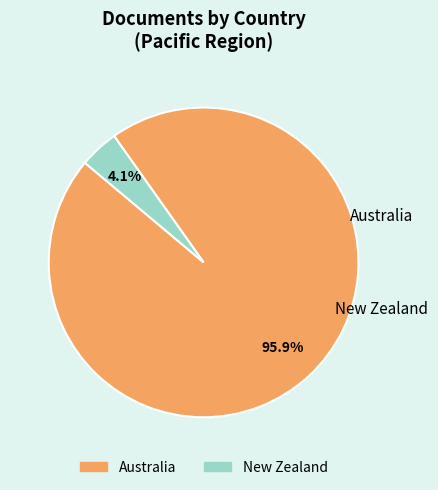

Is there any slice that represents more than half of the pie?

Yes